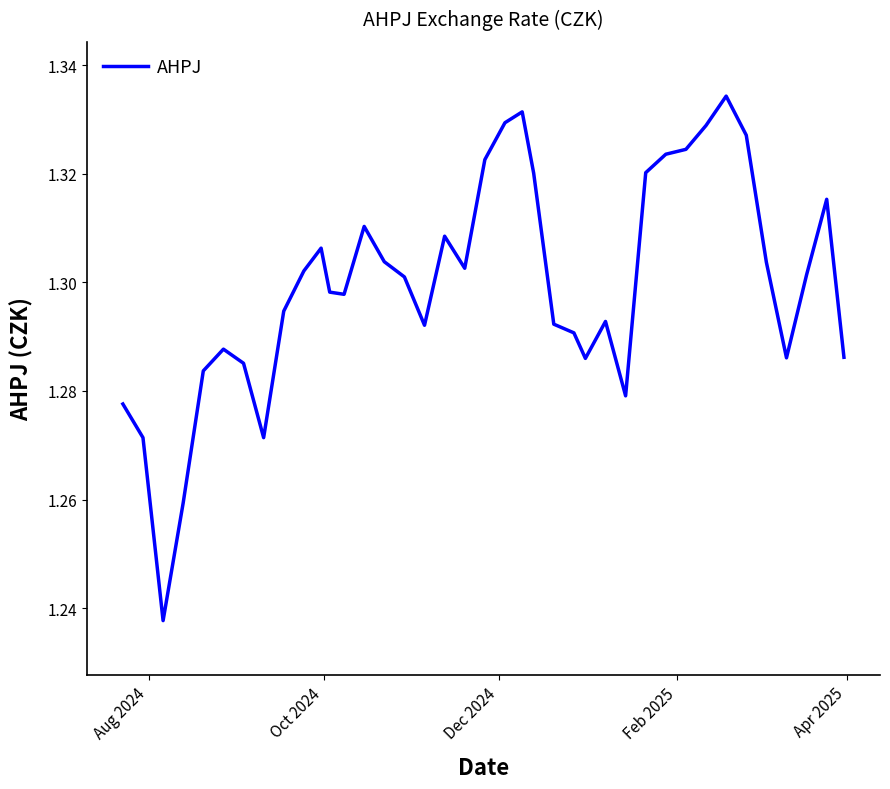

How many lines are shown in the chart?

1